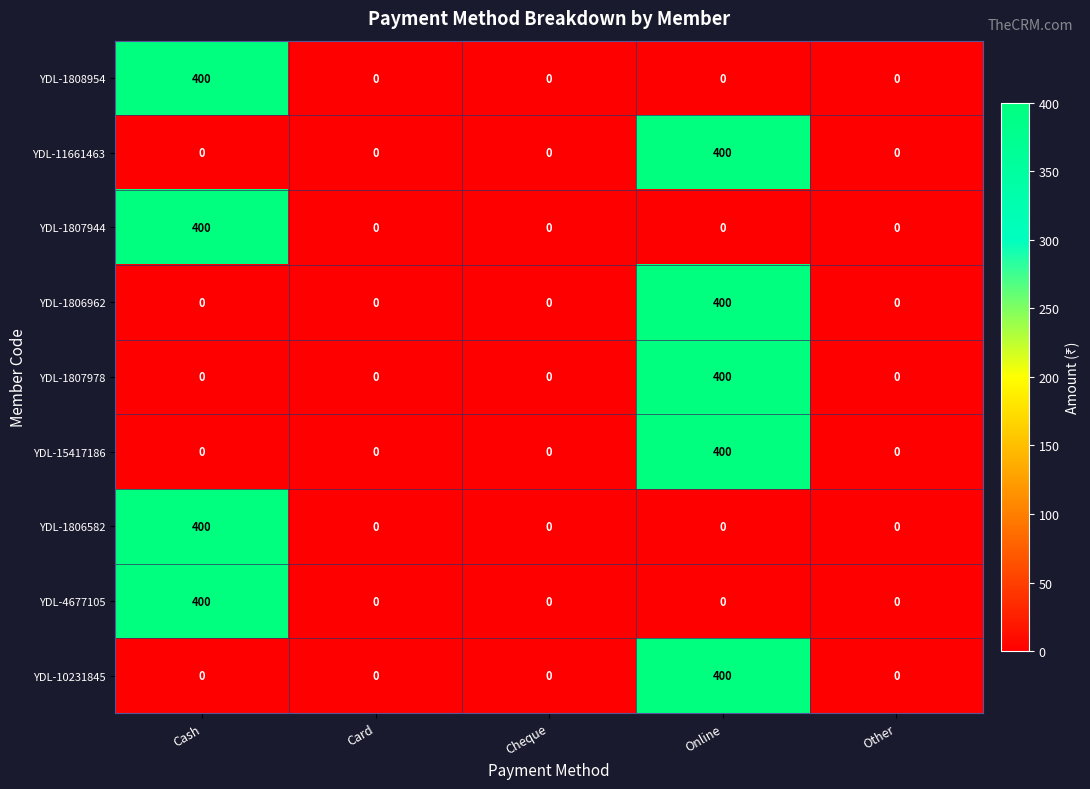

True or false: YDL-10231845 has a value of 0 at Cheque.

True